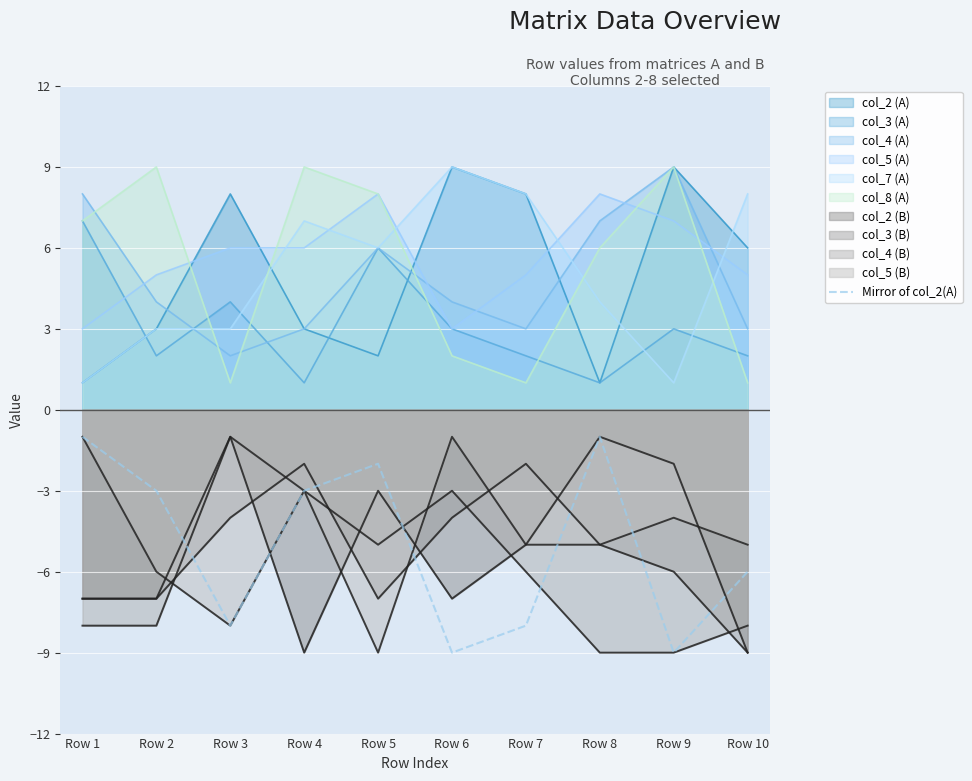

Which label corresponds to the smallest value in the chart?

Row 6